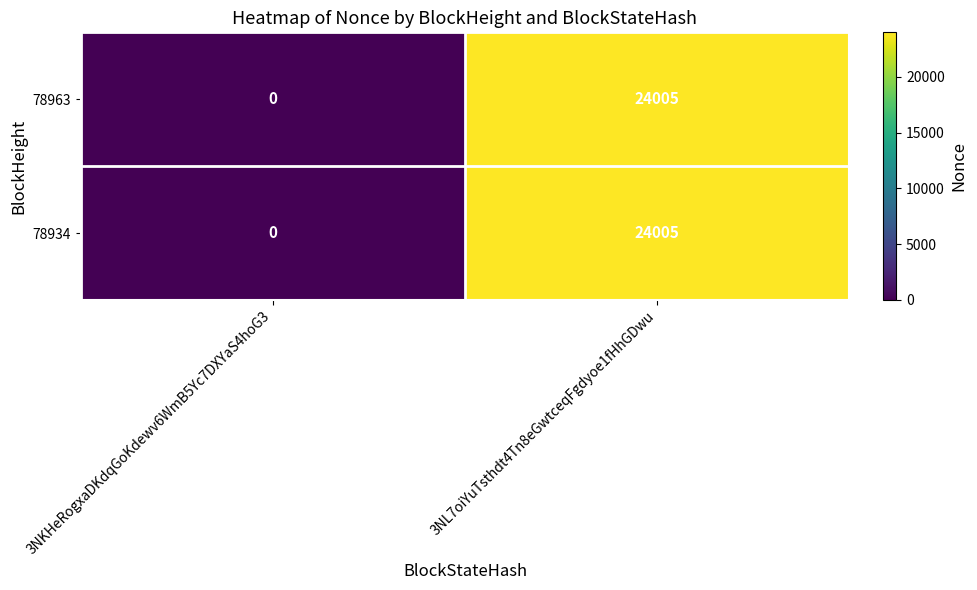

How many data points does each series have?

2